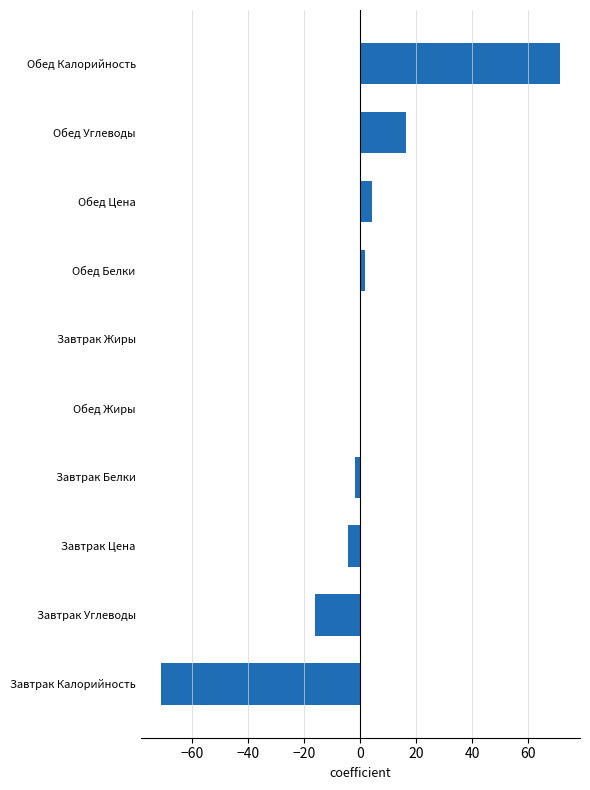

Count the number of categories in the chart.

10